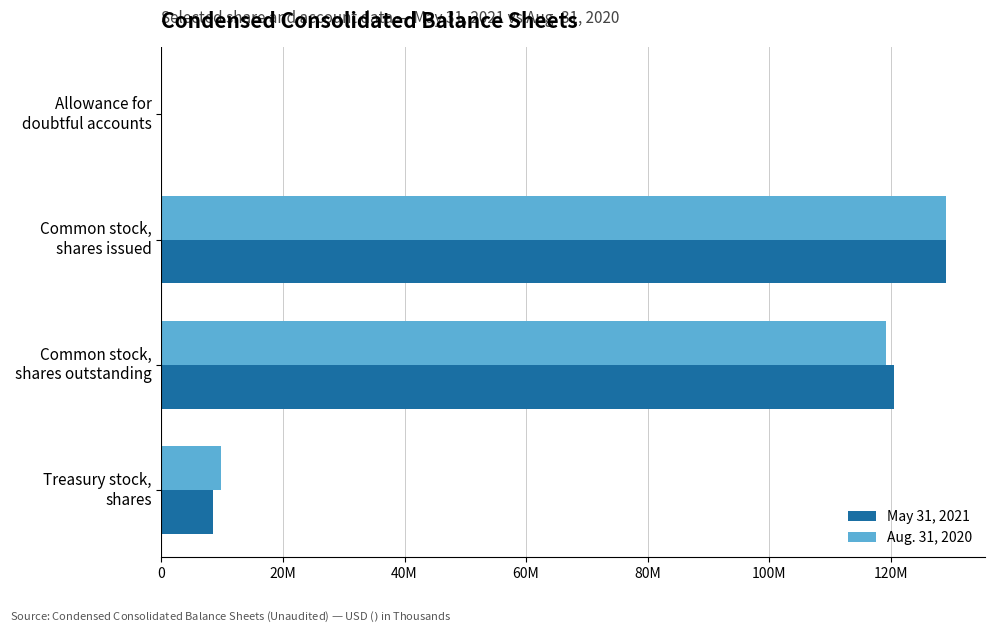

What are all the series names shown in the legend?

May 31, 2021, Aug. 31, 2020